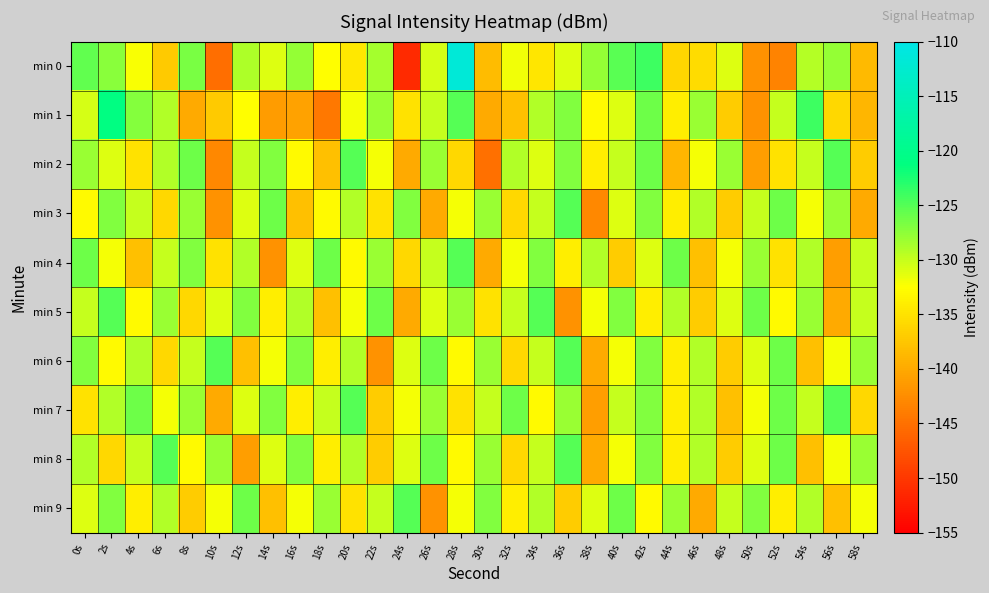

What is the total value across all series at 42s?

-1282.0